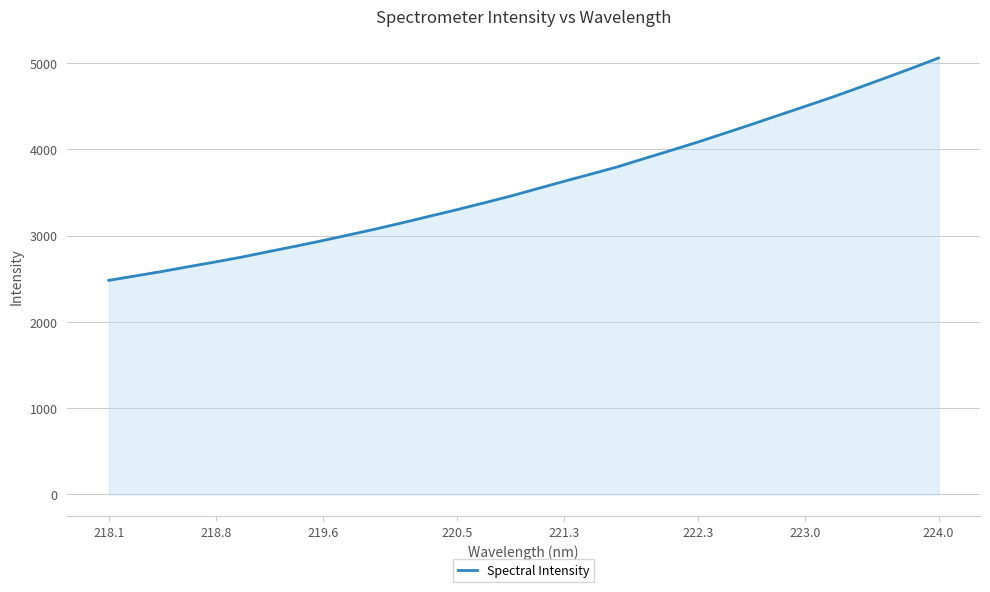

What is the greatest value displayed?

5057.3